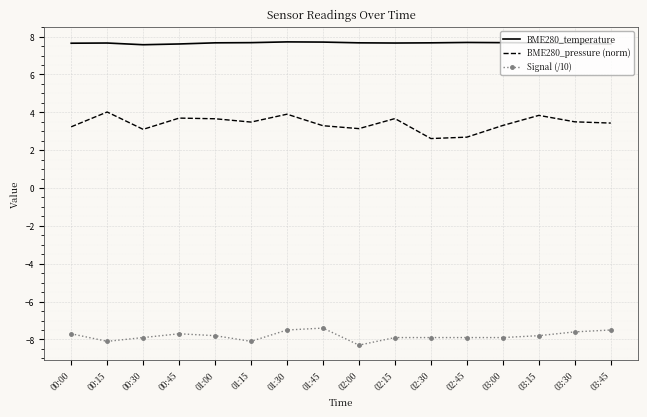

Which series has the largest range (max minus min)?

BME280_pressure (norm)